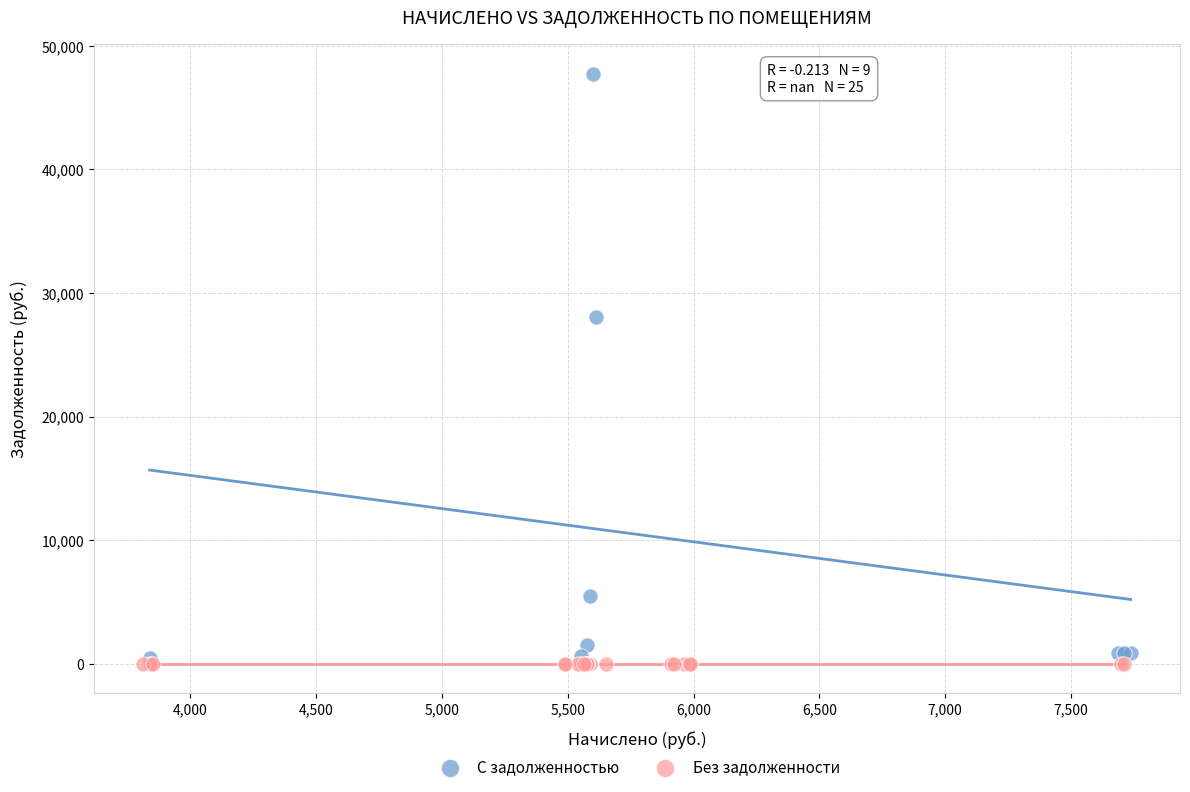

Which series contains the highest Y value?

С задолженностью